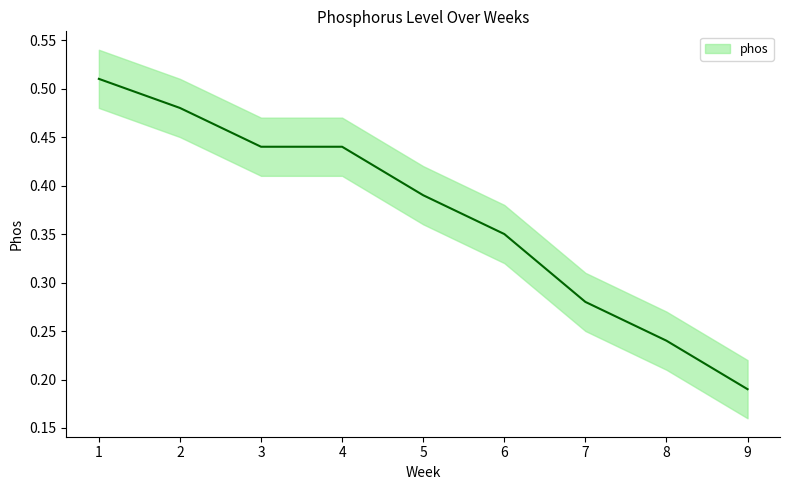

Does the chart display data point markers on the line(s)?

No